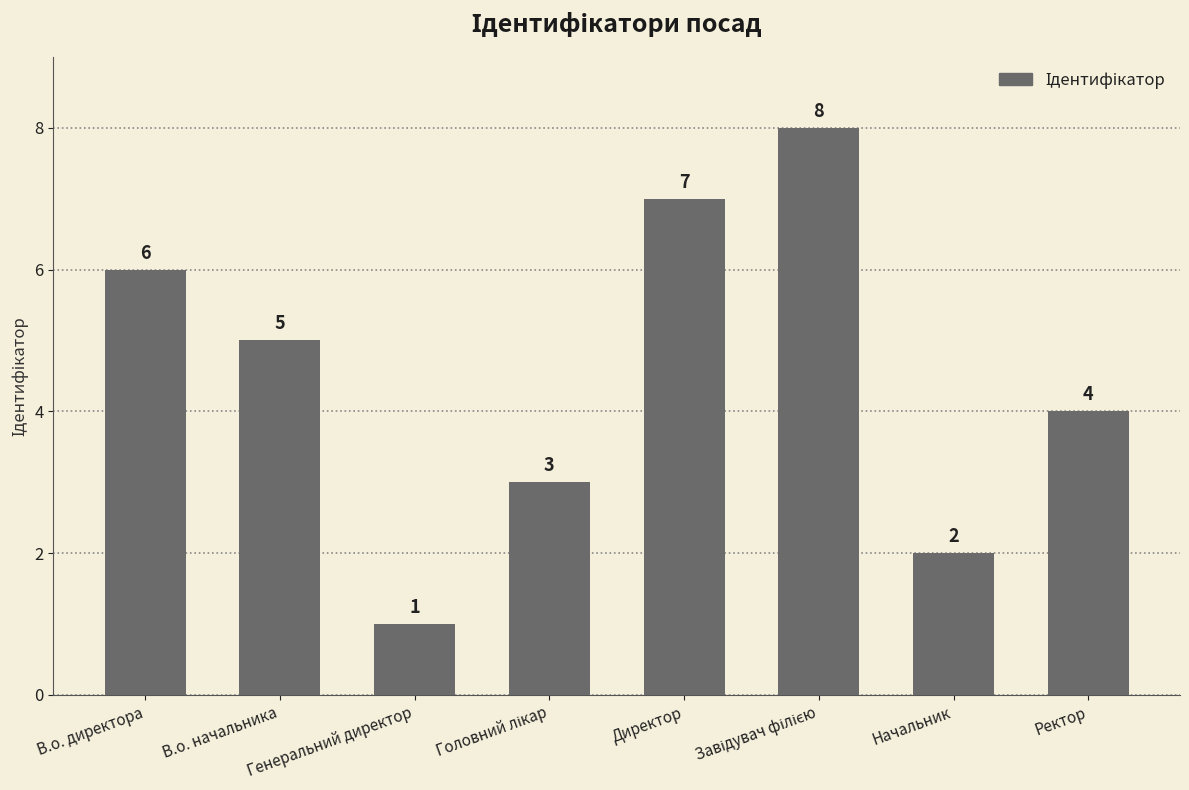

What is the minimum value shown in the chart?

1